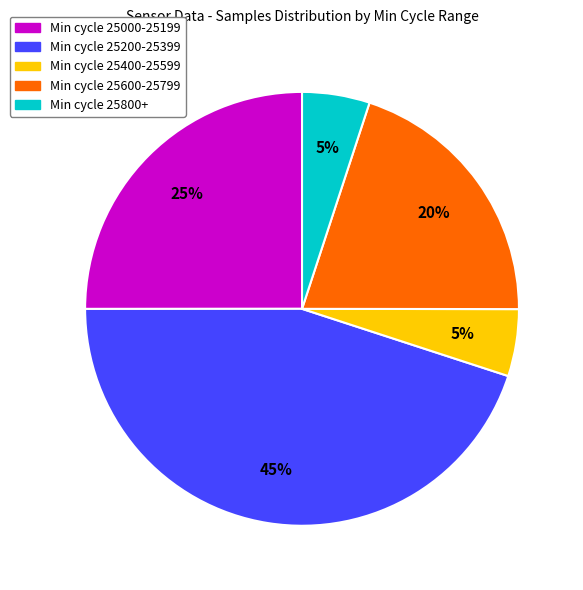

To the nearest percent, what is the difference between the largest and smallest slice percentages?

40%